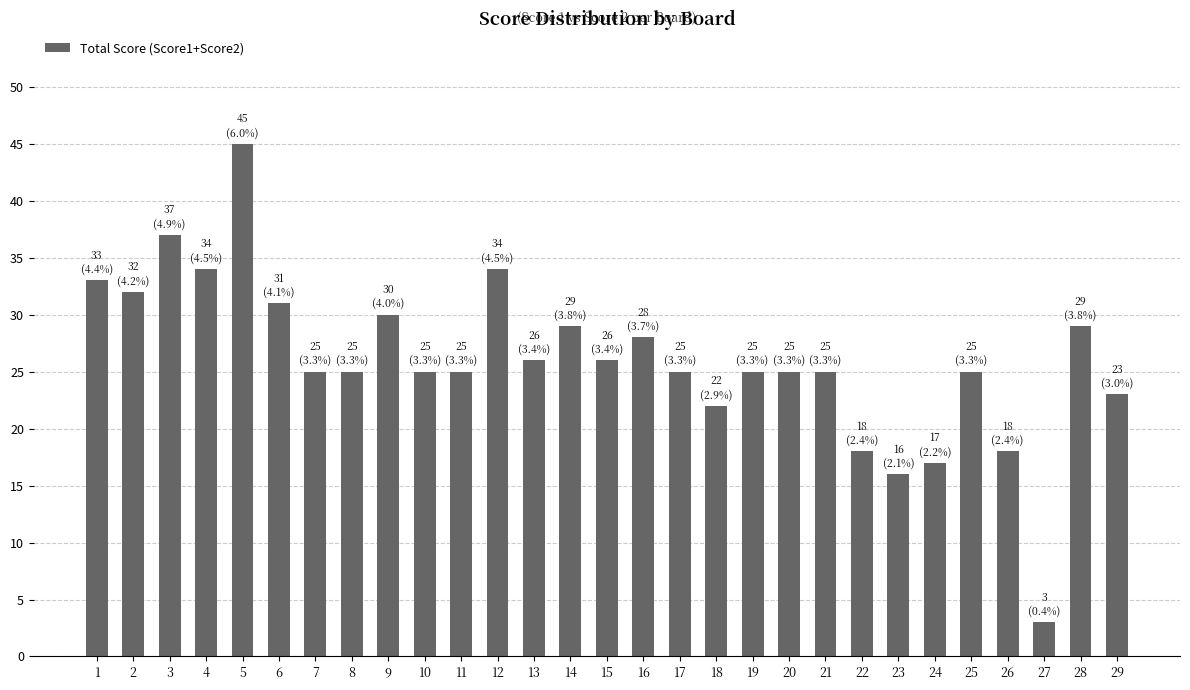

Are the bars horizontal?

No